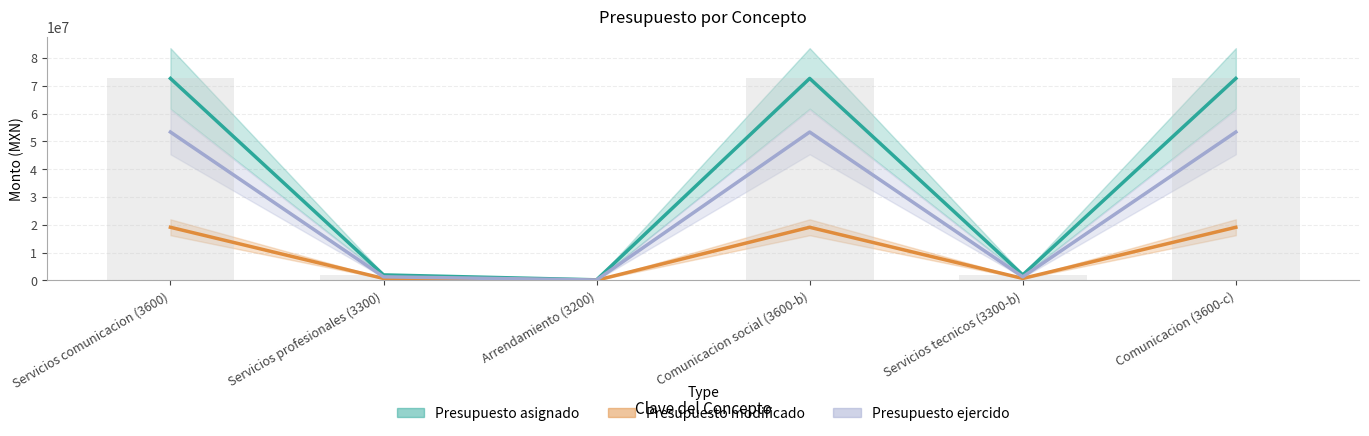

How many bars are there in each group?

3